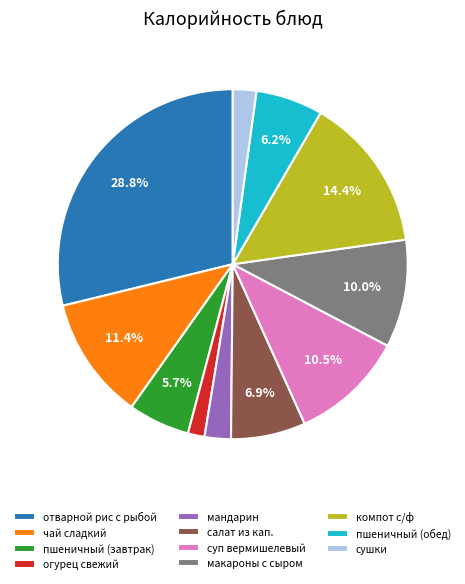

How many segments does this pie chart have?

11